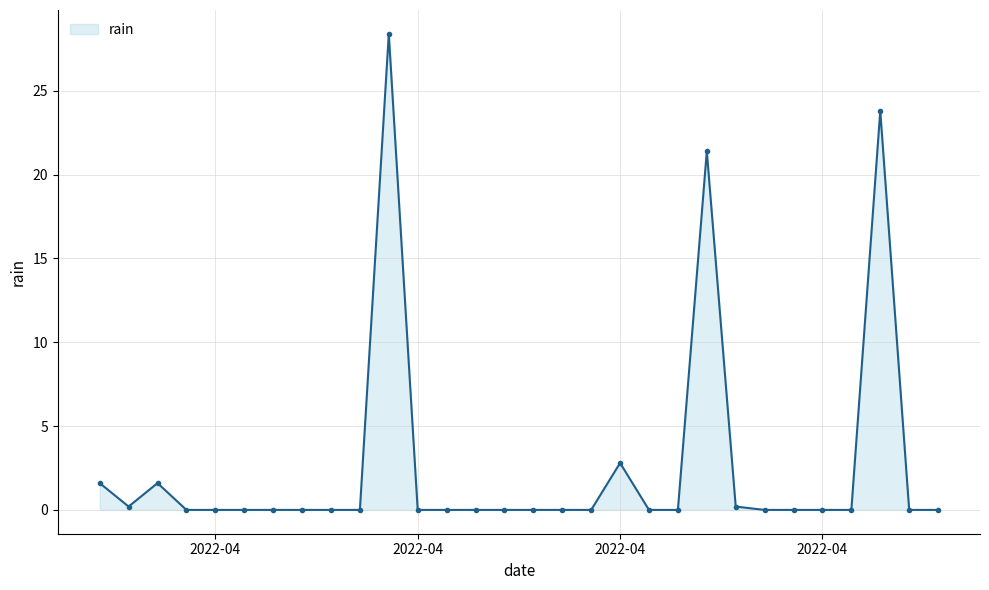

True or false: the data has more than 2 interior local peaks.

True